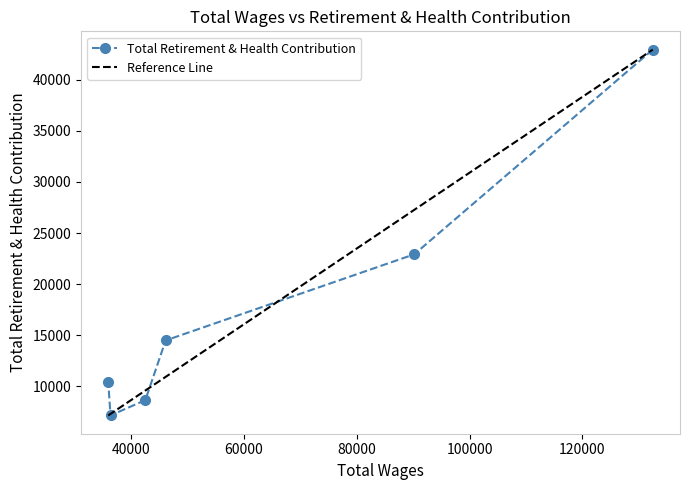

At which category does the chart reach its minimum across all series?

36292.0